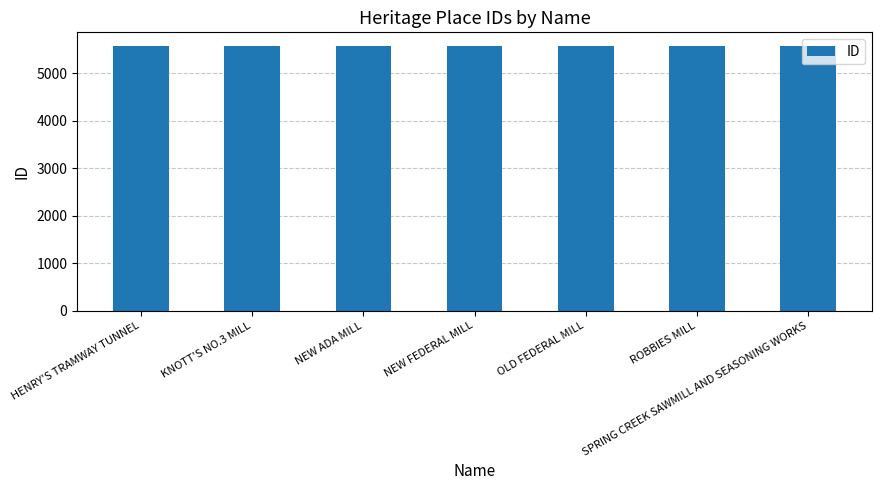

Count the number of categories in the chart.

7